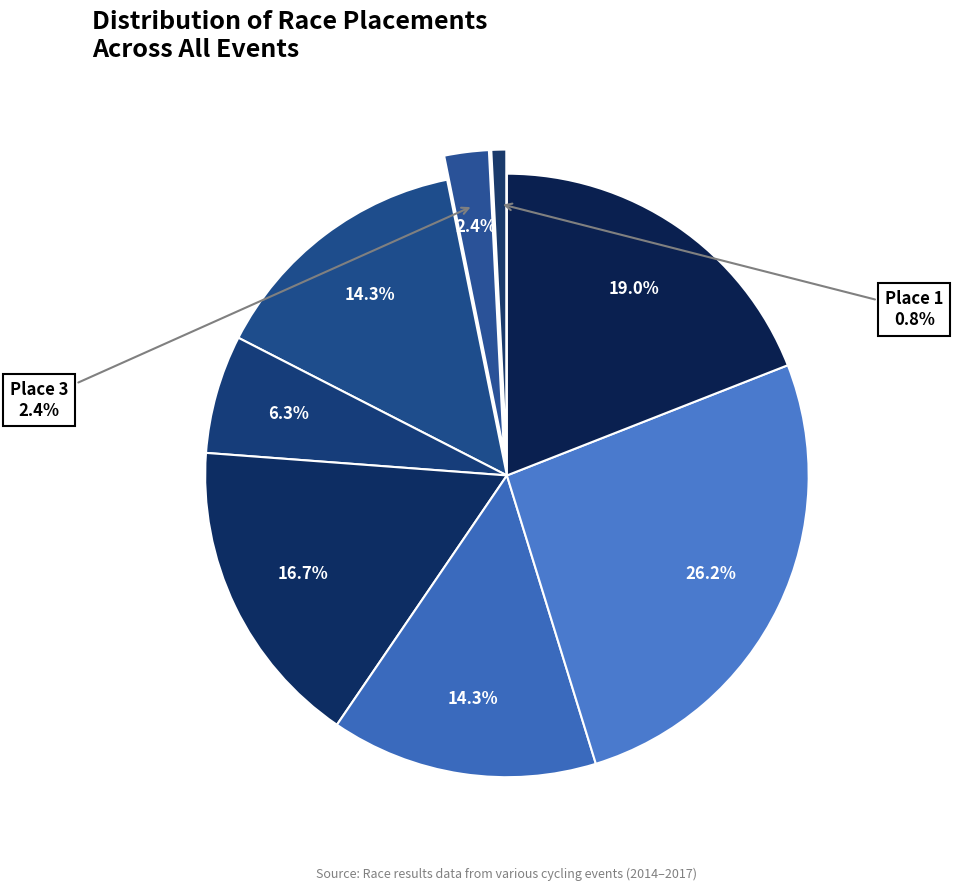

Approximately how many times larger is the value at Place 6 compared to Place 8?

0.6